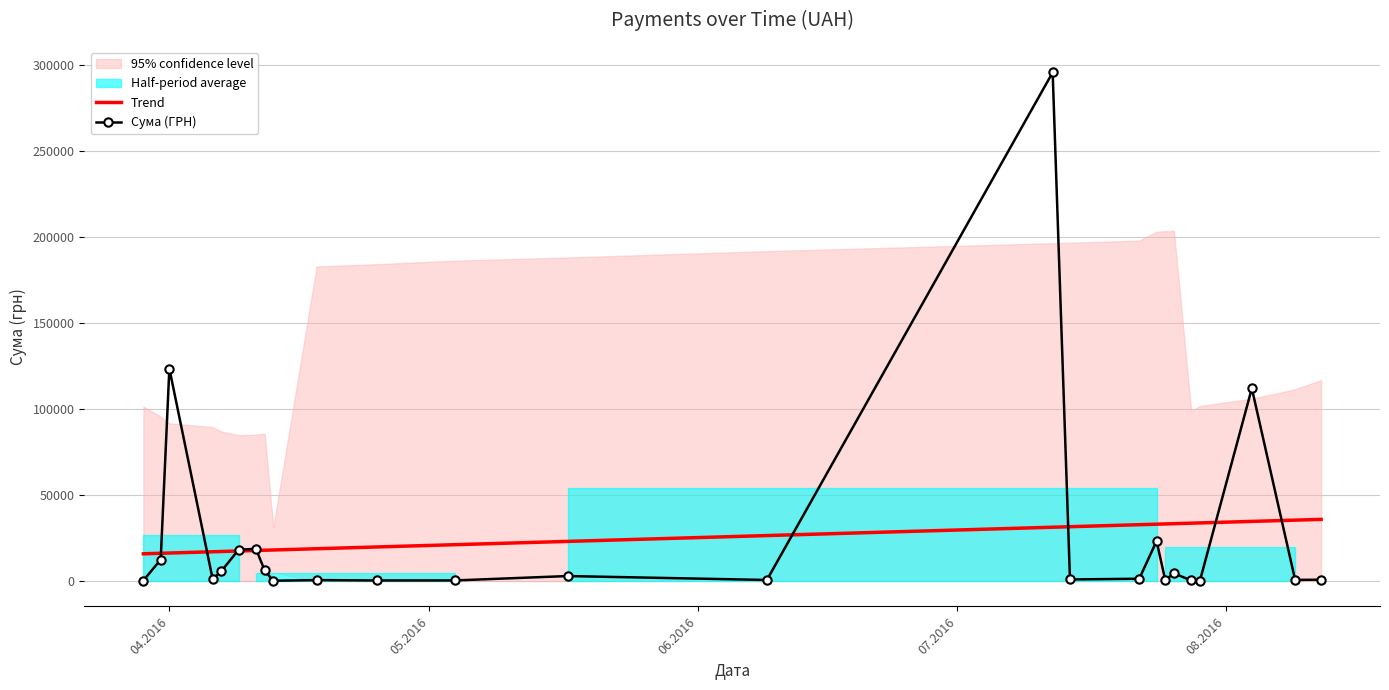

Which series has the largest total across all categories?

Trend